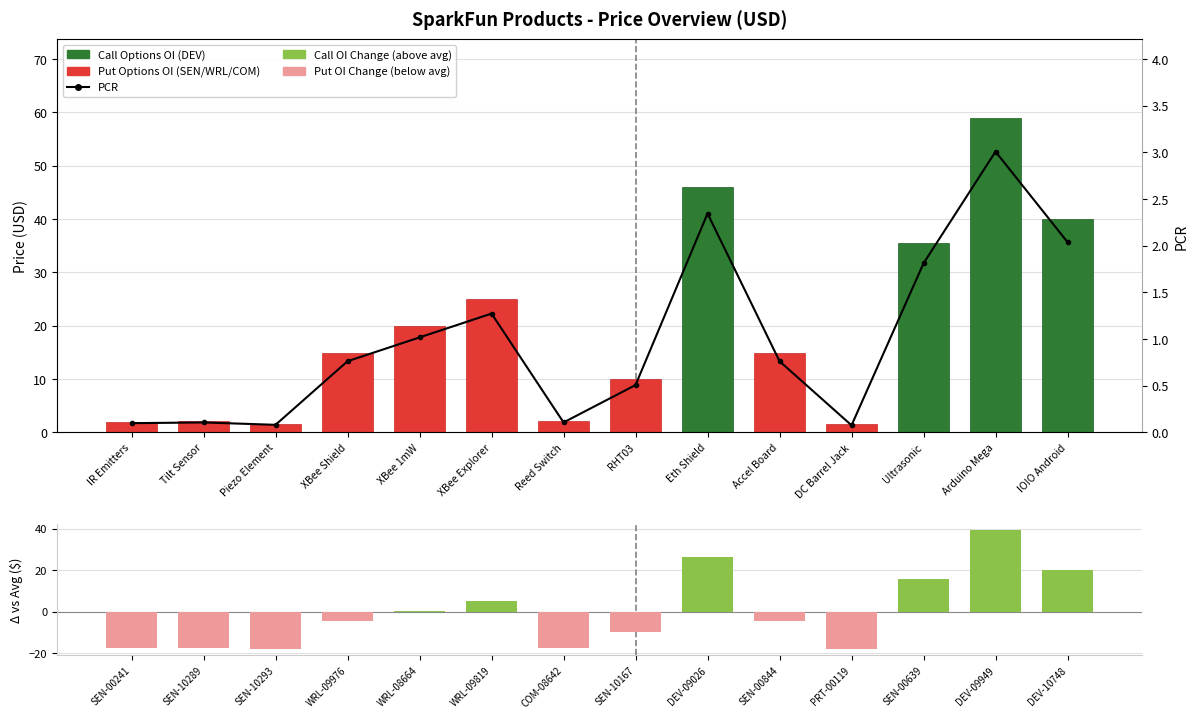

Which category has the highest value across all series?

DEV-09949